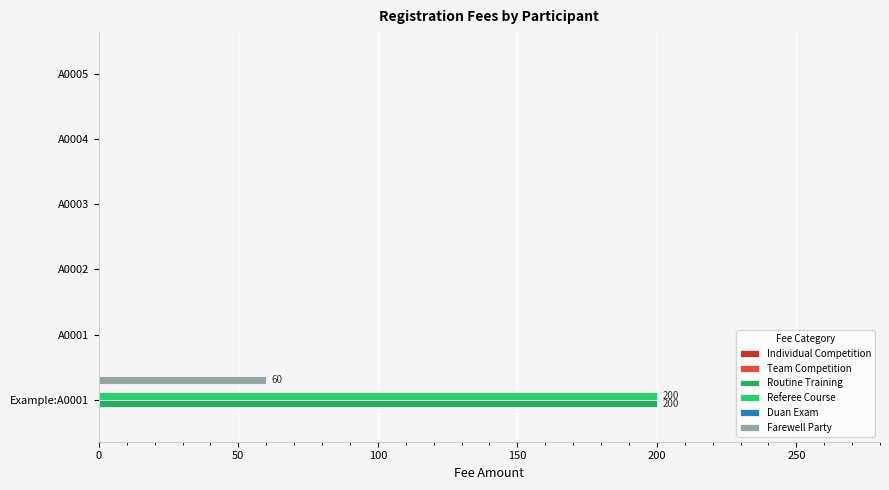

Reading left to right, list all the values displayed in this chart.

Individual Competition: 0=0.1	50=0.1	100=0.1	150=0.1	200=0.1	250=0.1
Team Competition: 0=0.1	50=0.1	100=0.1	150=0.1	200=0.1	250=0.1
Routine Training: 0=200.0	50=0.0	100=0.0	150=0.0	200=0.0	250=0.0
Referee Course: 0=200.0	50=0.0	100=0.0	150=0.0	200=0.0	250=0.0
Duan Exam: 0=0.1	50=0.1	100=0.1	150=0.1	200=0.1	250=0.1
Farewell Party: 0=60.0	50=0.0	100=0.0	150=0.0	200=0.0	250=0.0